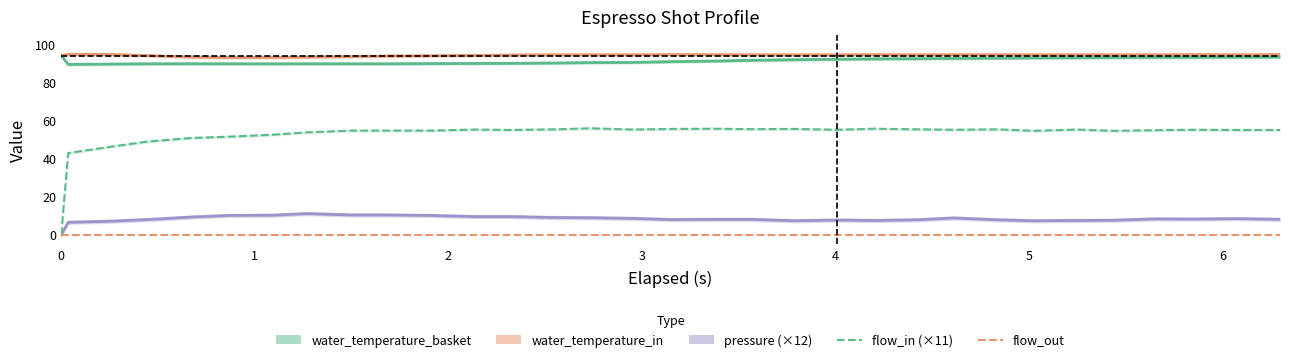

True or false: water_temperature_basket has more than 1 interior local peaks.

True